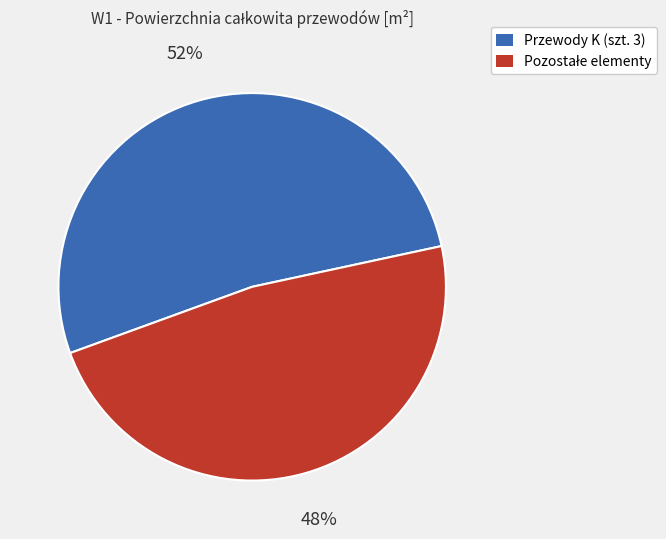

Is there any slice that represents more than half of the pie?

Yes